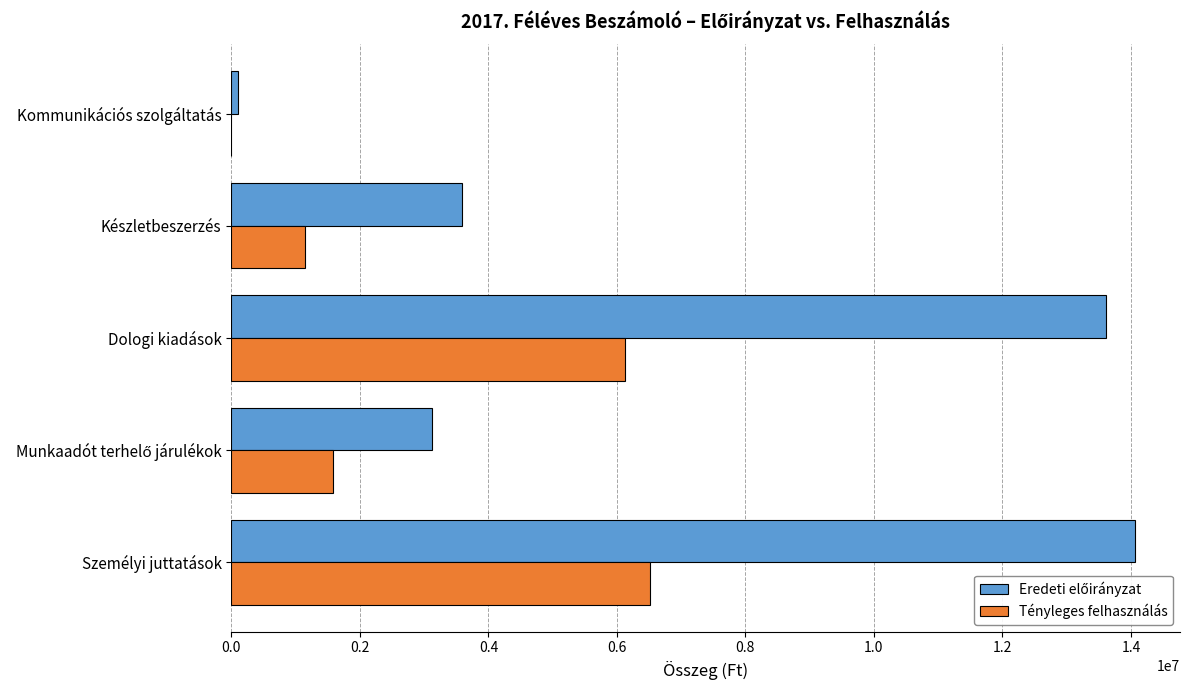

What is the total value across all series at Személyi juttatások?

20568406